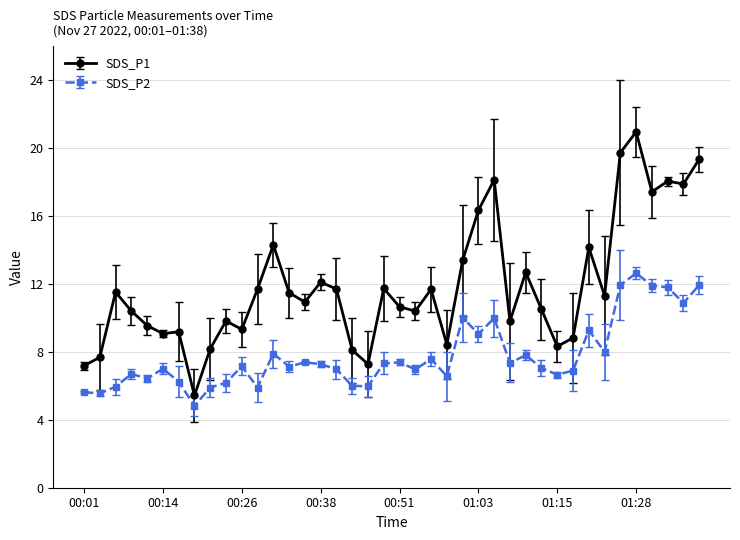

What is the average value of the SDS_P1 series?

11.9